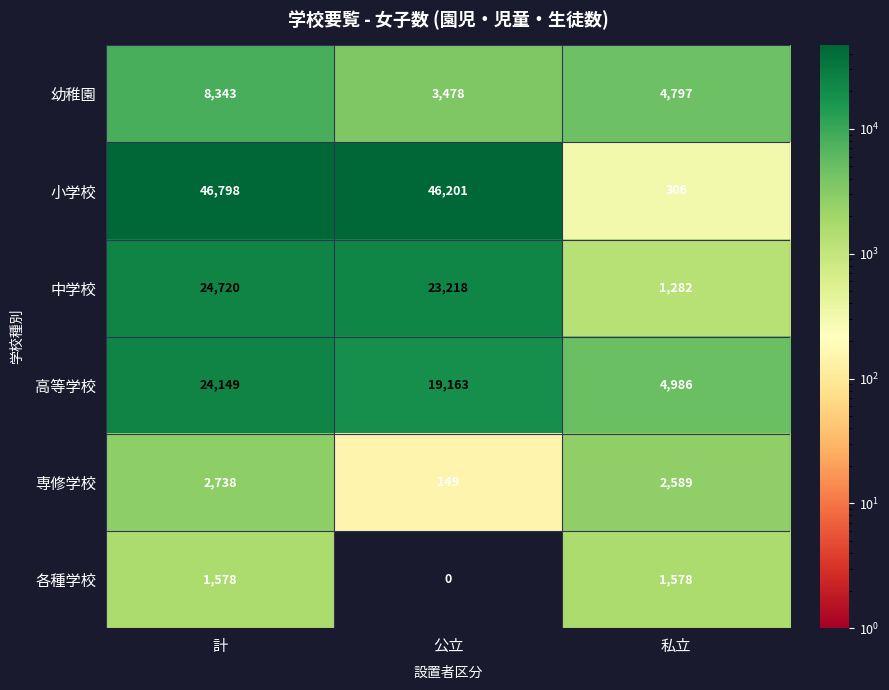

What is the spread (max minus min) of values at 私立?

4680